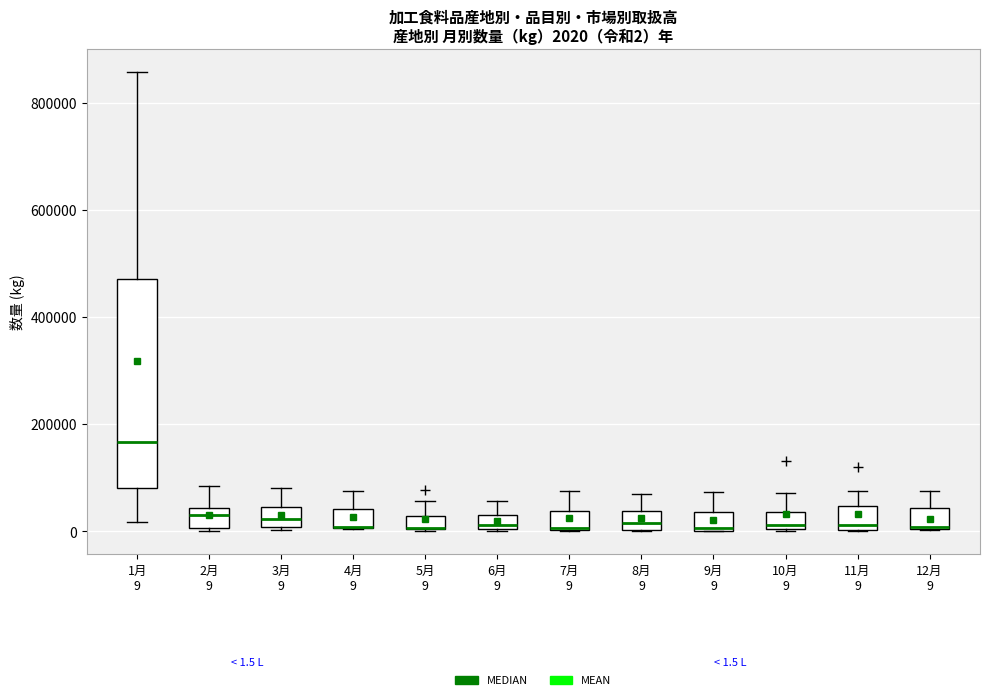

Which box is the tallest, from its lower edge to its upper edge?

1月 9